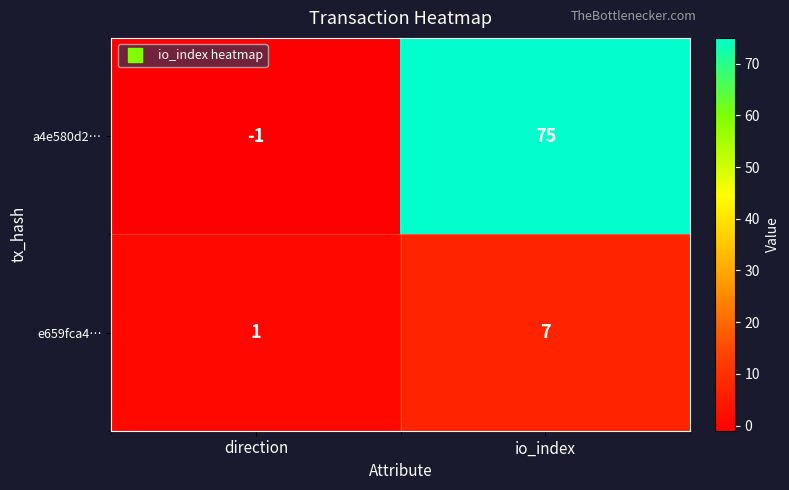

Is it true that e659fca4… equals 2 at direction?

False